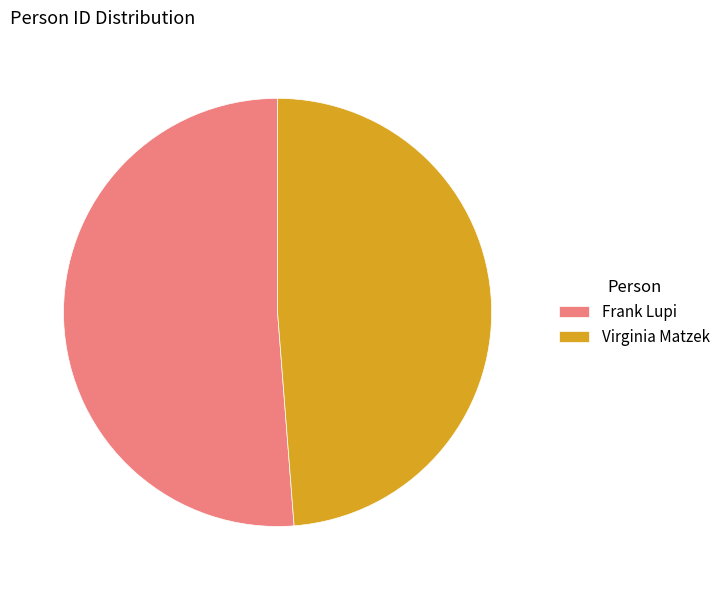

Combined, do Virginia Matzek and Frank Lupi account for over 50%?

Yes